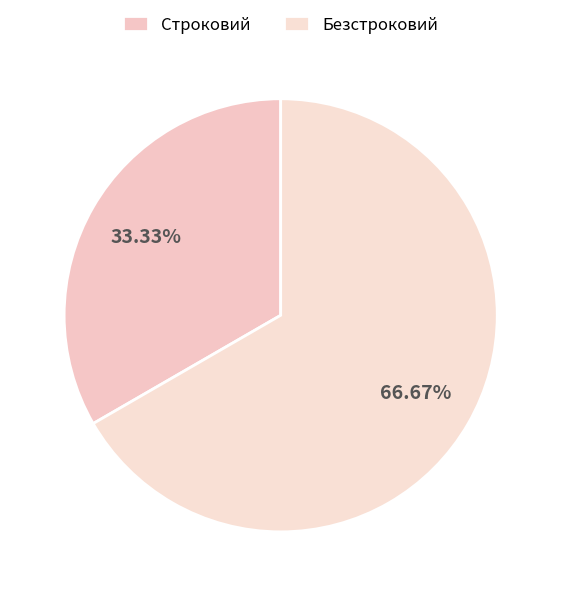

Count the number of slices in the pie.

2